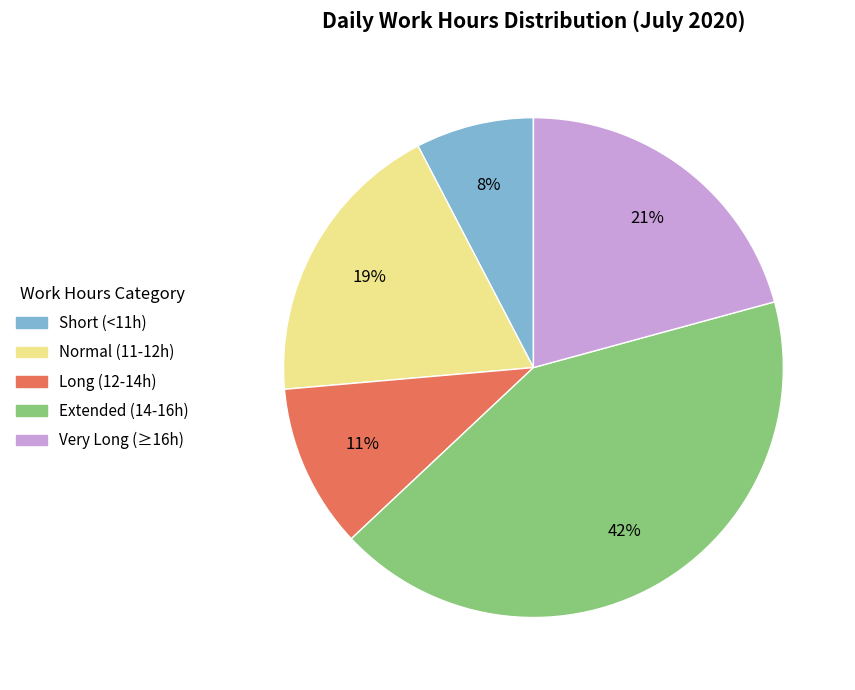

To the nearest percent, what is the average slice percentage?

20%